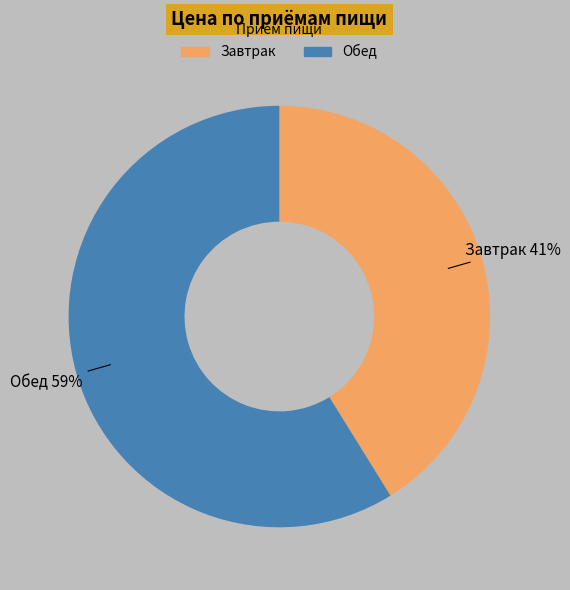

To the nearest percent, what is the difference between the Завтрак and Обед slice percentages?

18%